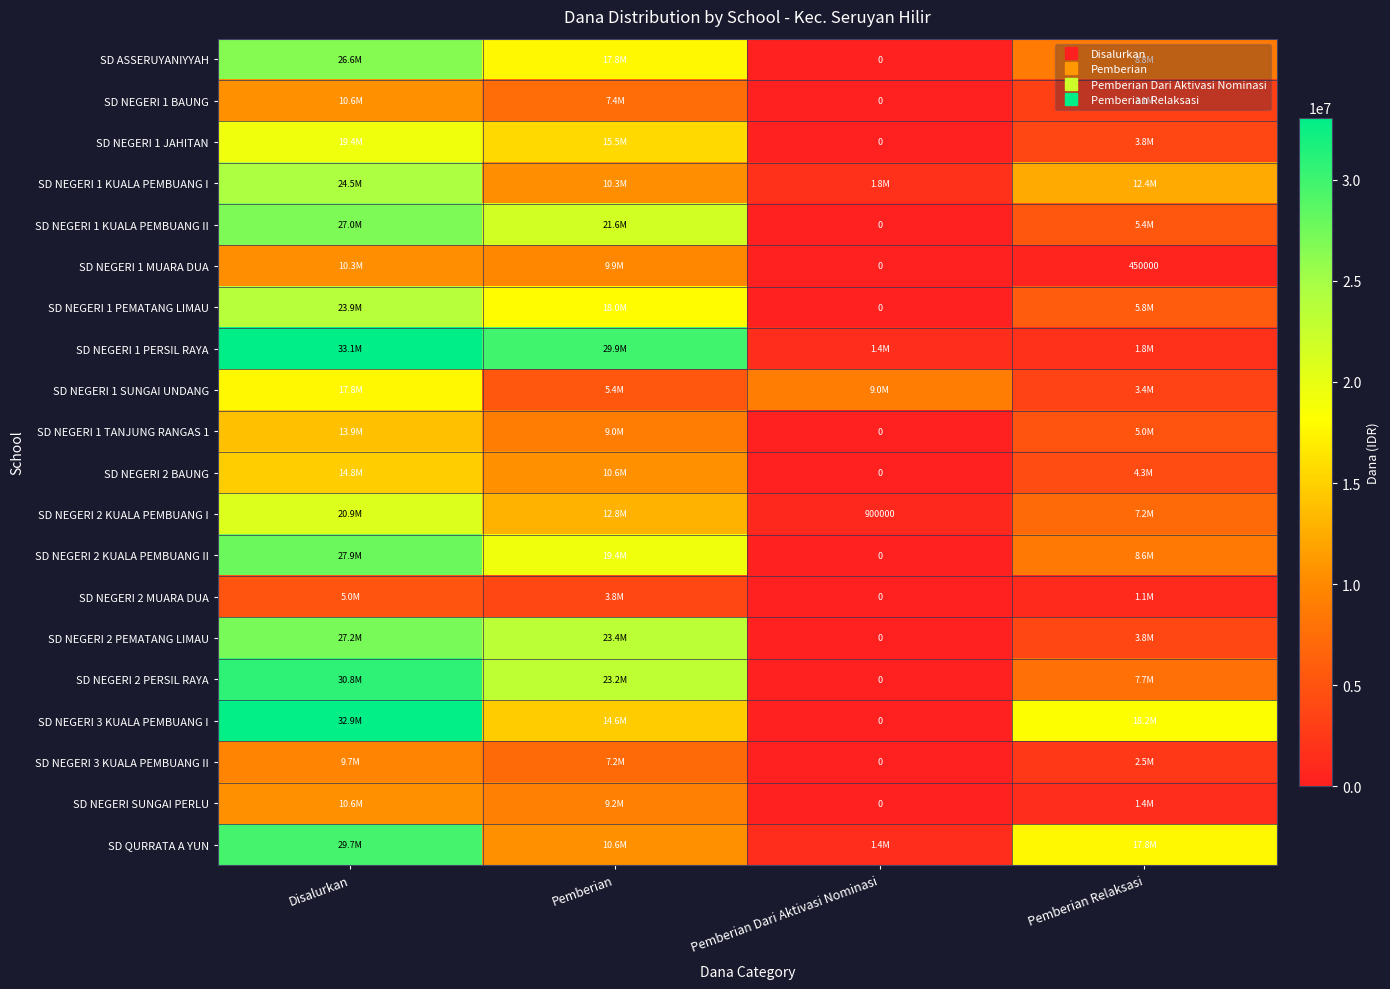

What is the sum of all SD NEGERI 1 MUARA DUA values?

20700000